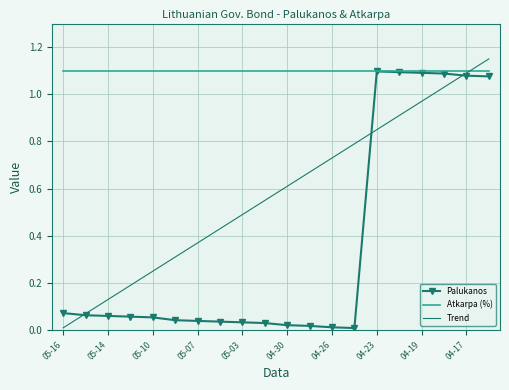

Which series has the largest total across all categories?

Atkarpa (%)